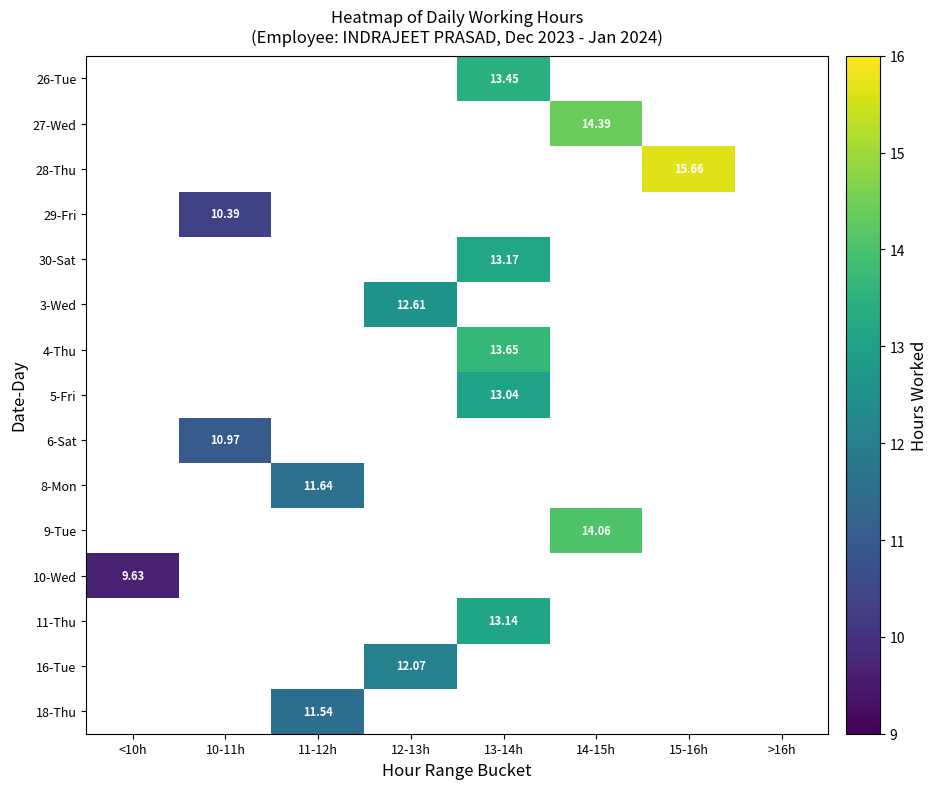

At which label does 29-Fri reach its peak?

10-11h